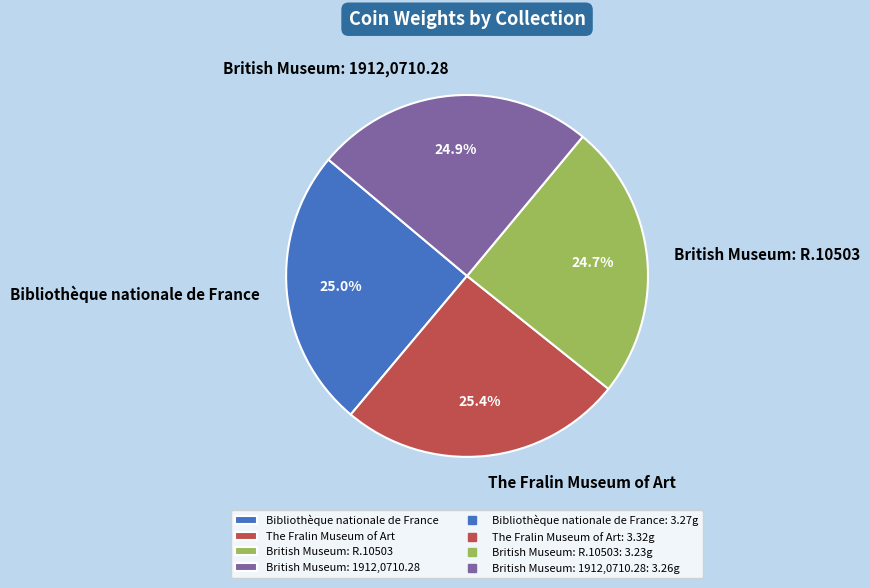

To the nearest percent, what is the average slice percentage?

25%